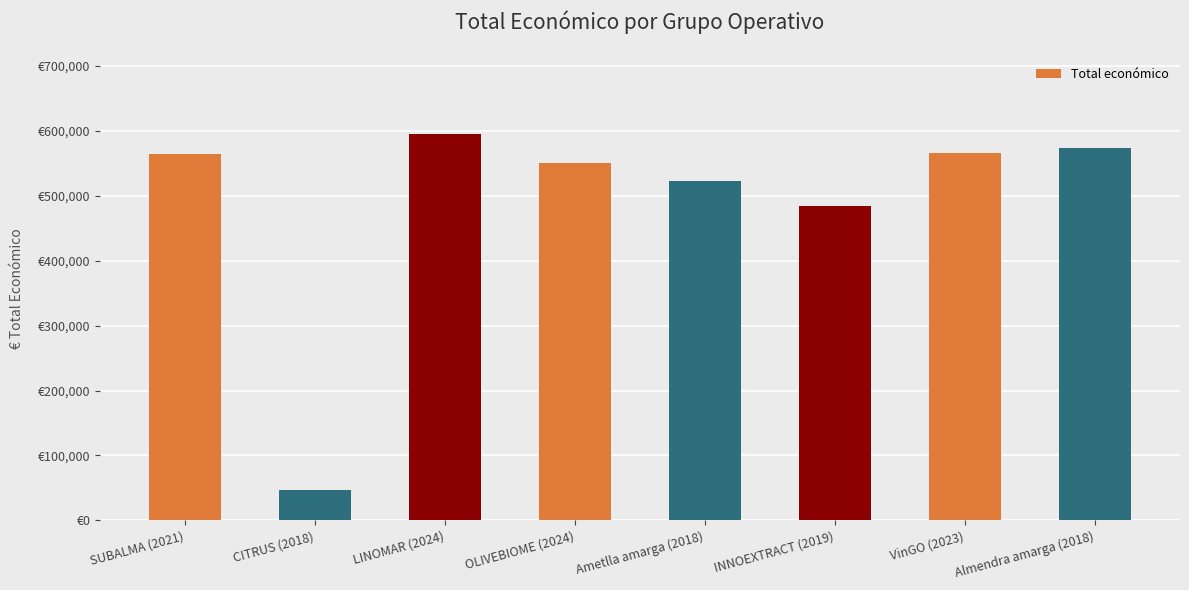

Is it true that the value at Almendra amarga (2018) is 574000?

True